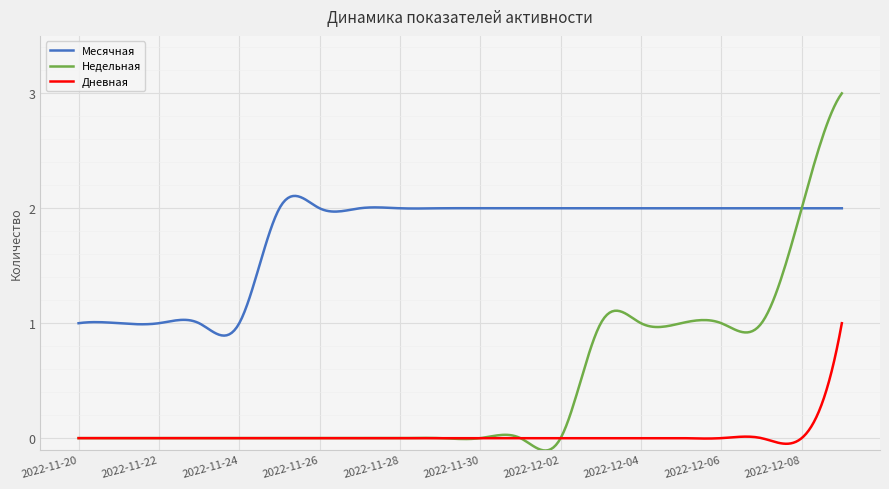

What is the maximum value for Недельная?

3.0